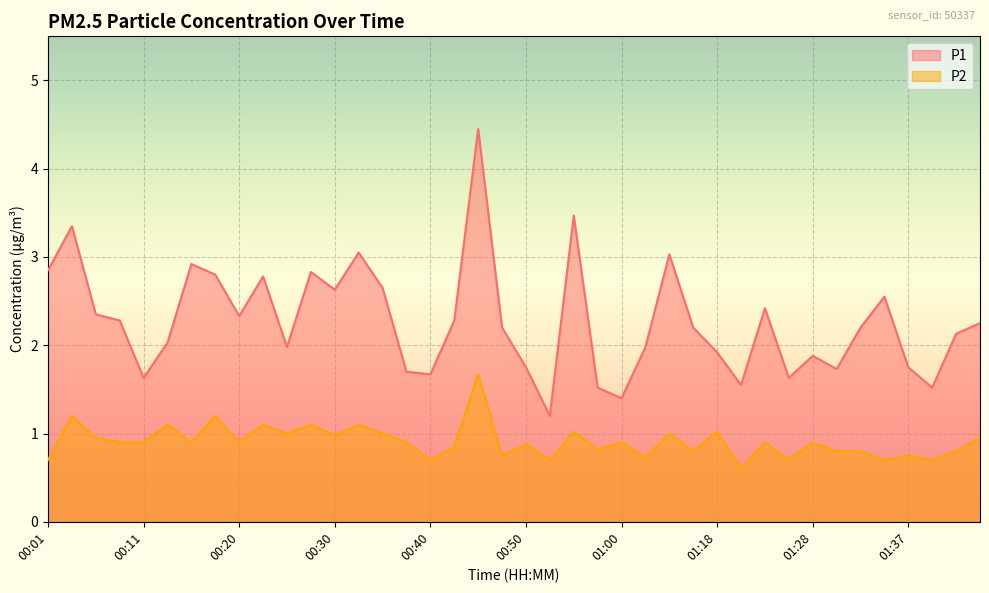

True or false: P1 and P2 cross at least once.

False